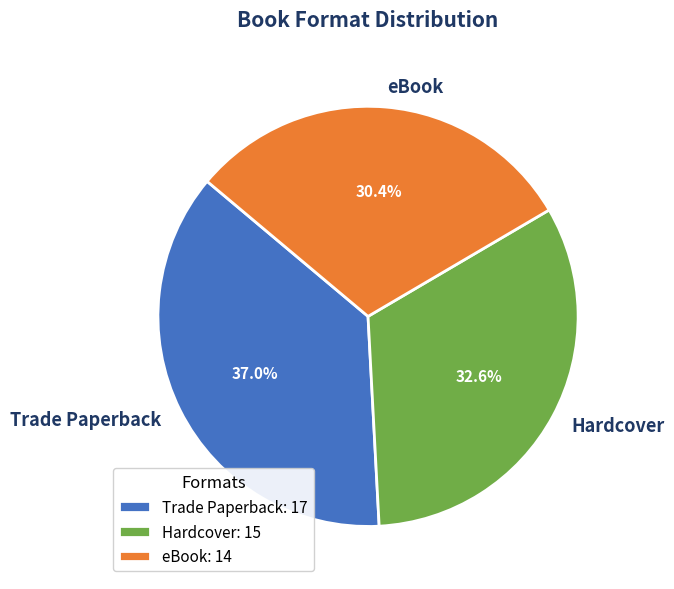

To the nearest percent, what is the difference between the largest and smallest slice percentages?

7%